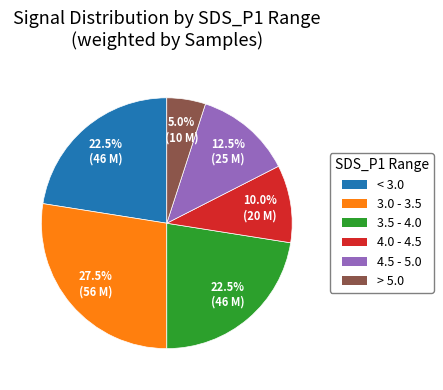

Is there a majority slice in this chart?

No